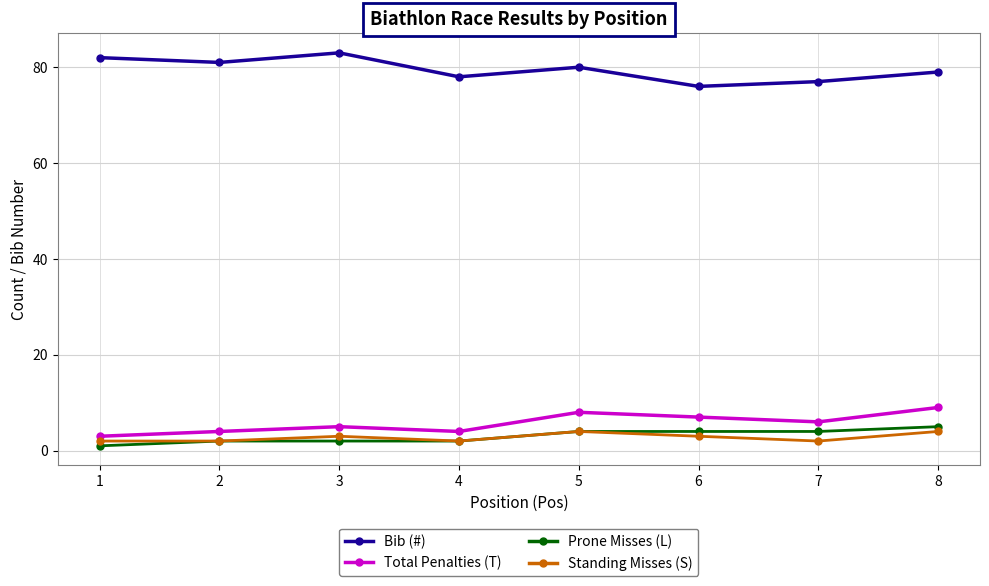

True or false: Total Penalties (T) and Standing Misses (S) intersect in this chart.

False